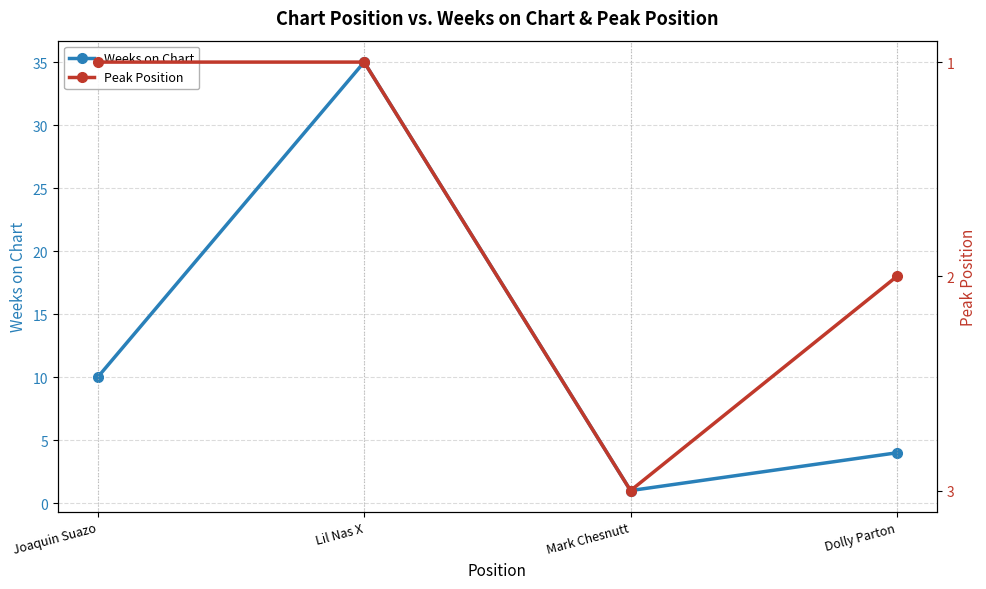

How many times do Peak Position and Weeks on Chart cross each other?

2